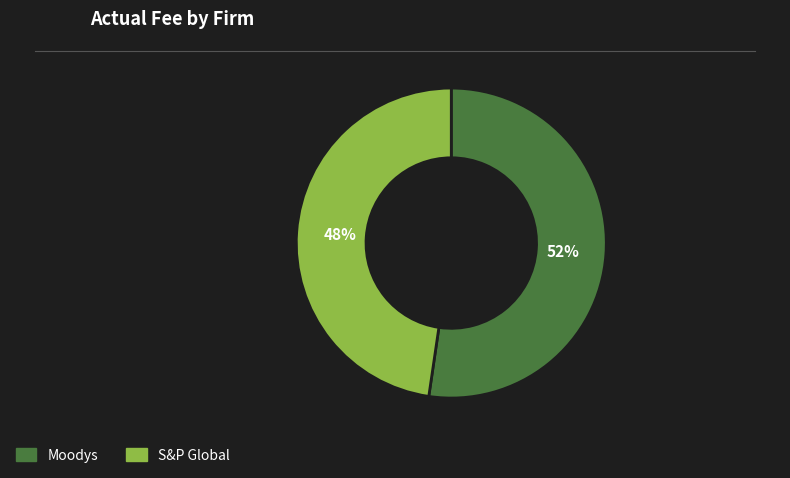

True or false: Moodys accounts for 52% of the total.

True